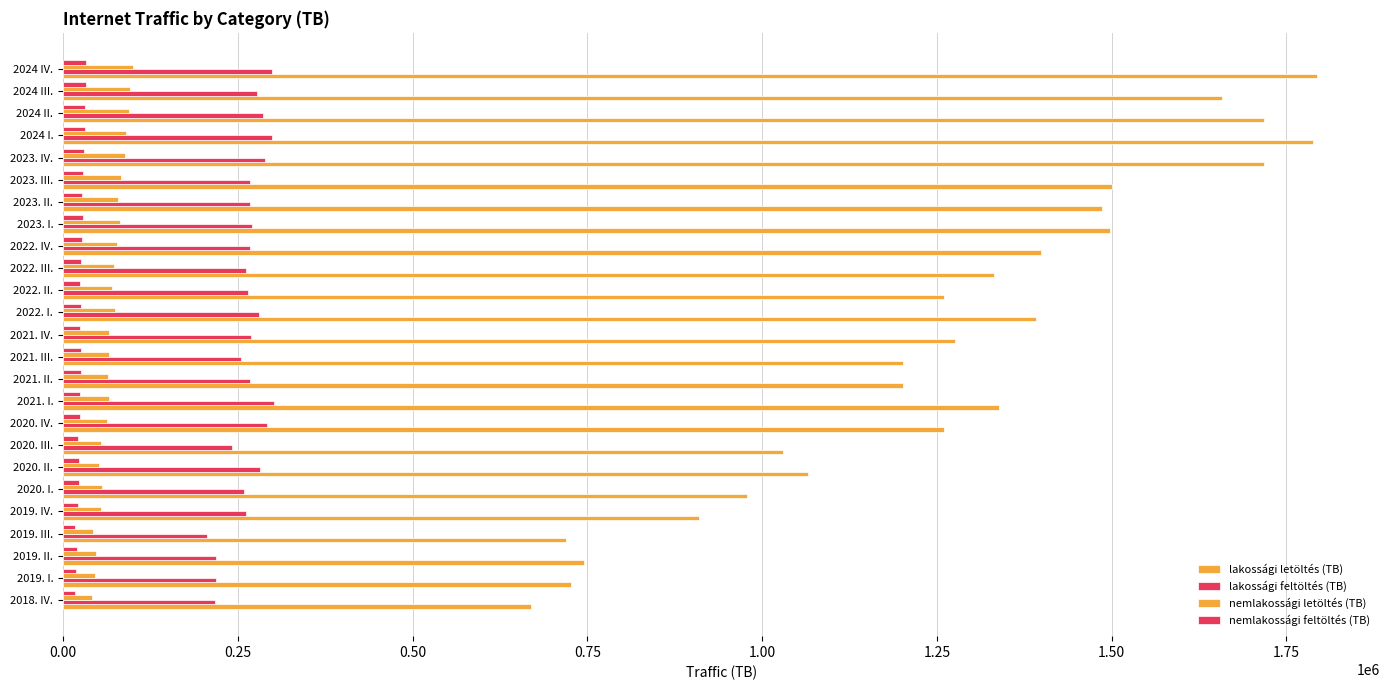

How many data points in lakossági feltöltés (TB) are less than 267880?

12